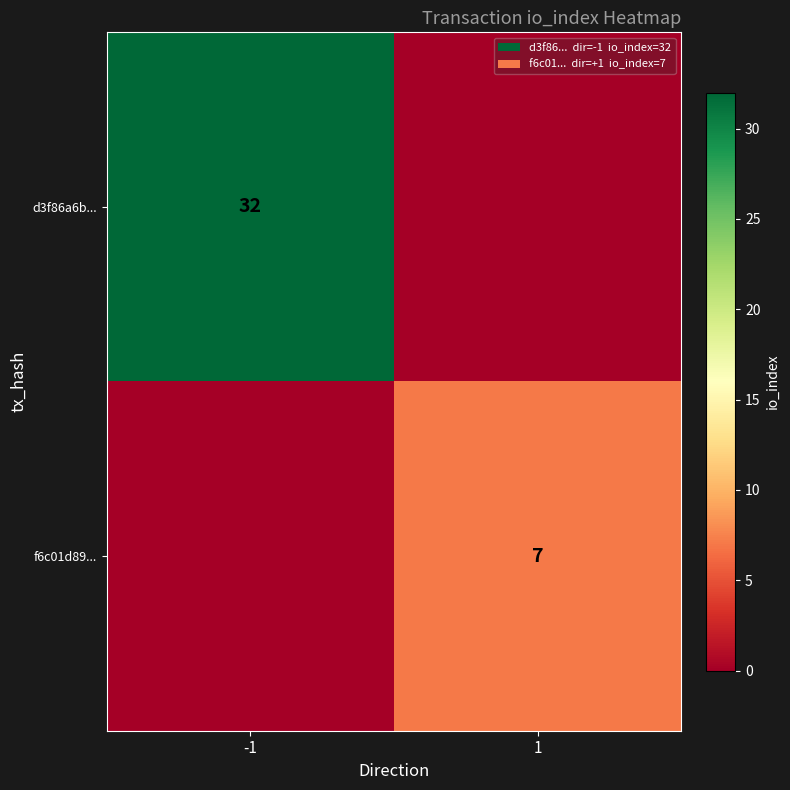

The value of f6c01d89... at 1 is 7. True or false?

True